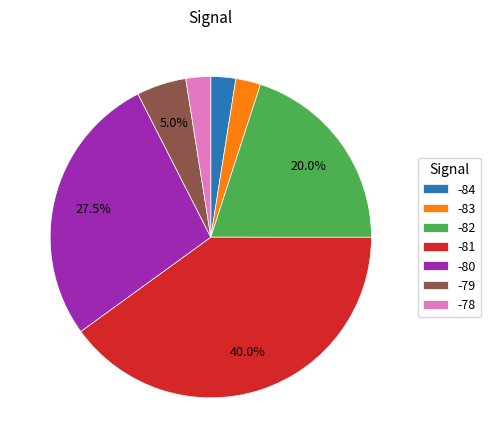

Which category has the biggest portion of the pie?

-81